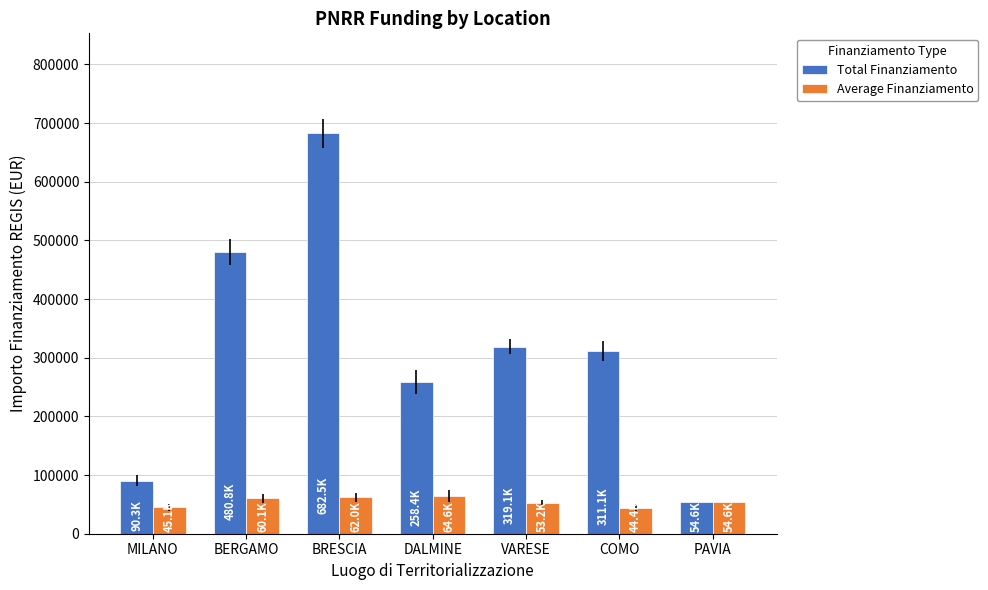

How many groups of bars are there?

7